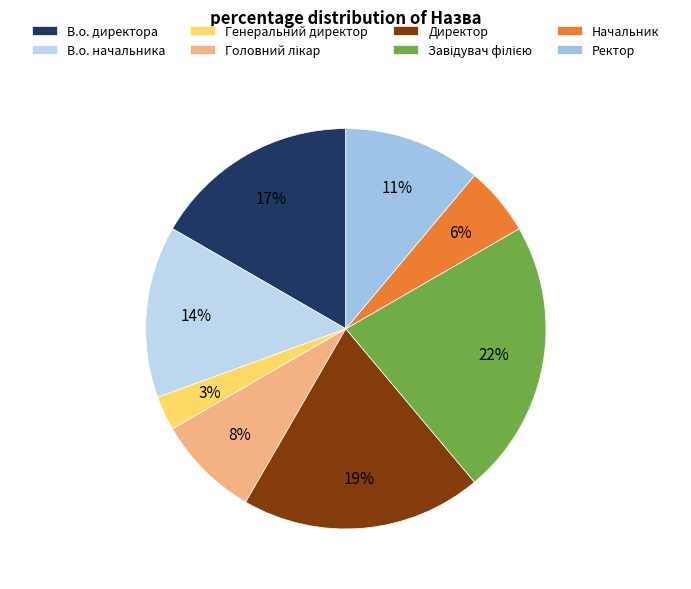

How many segments does this pie chart have?

8